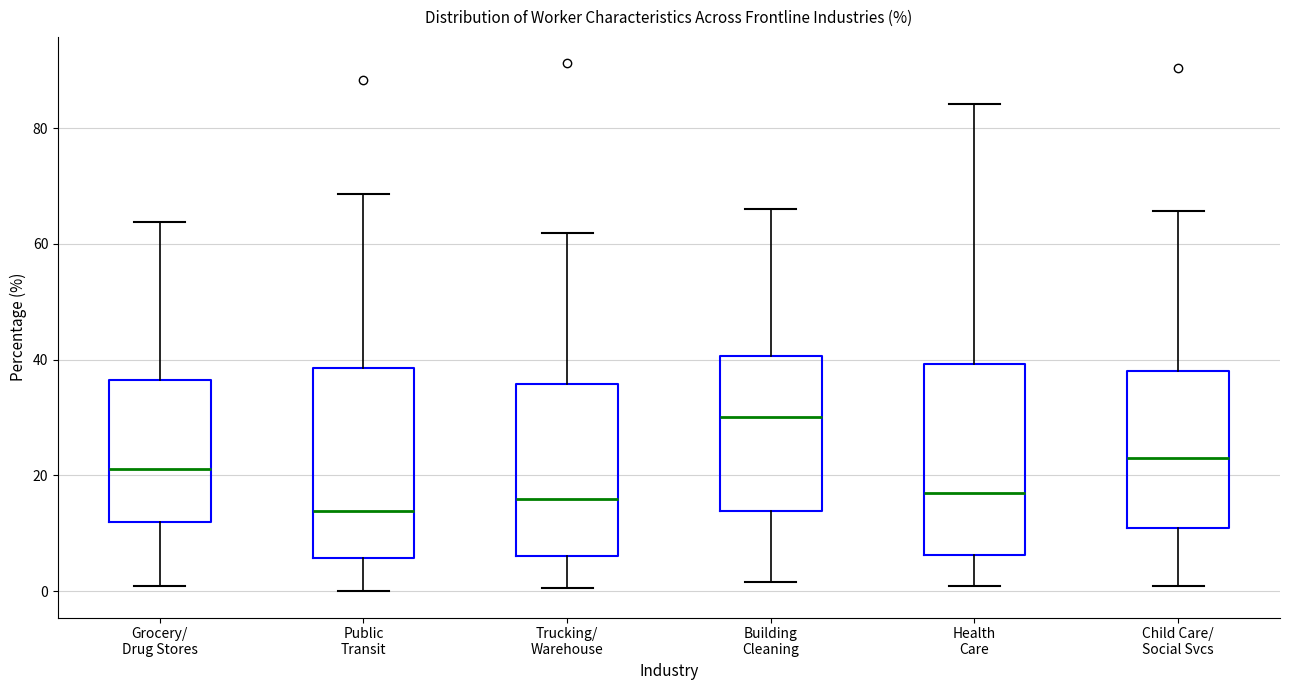

Which box's median line is the lowest?

Public Transit